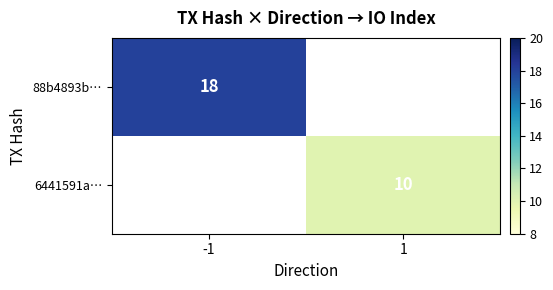

True or false: 88b4893b… has a value of 26 at -1.

False